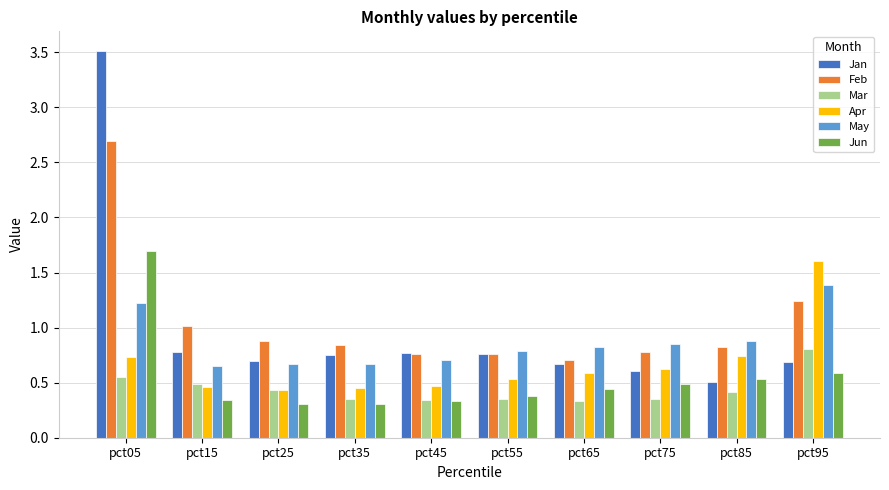

Is the value of Jun at pct75 greater than the value of Feb at pct05?

No